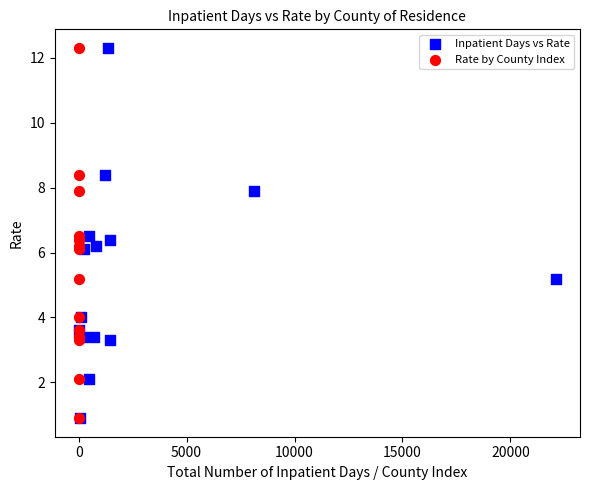

What are all the series names shown in the legend?

Inpatient Days vs Rate, Rate by County Index